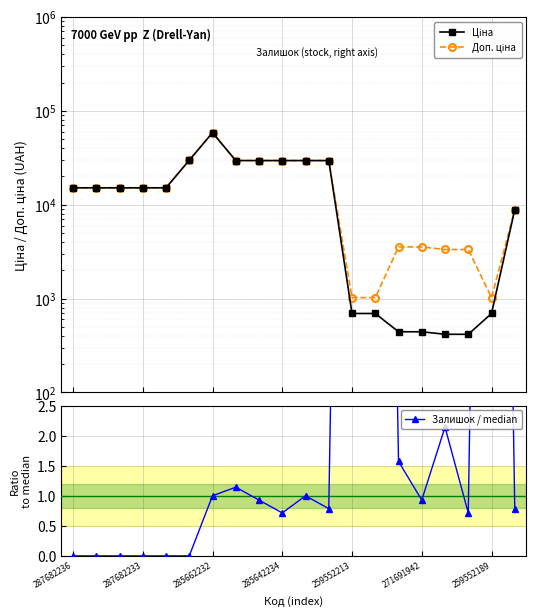

List the series in order of their peak value, lowest first.

Залишок / median, Ціна, Доп. ціна